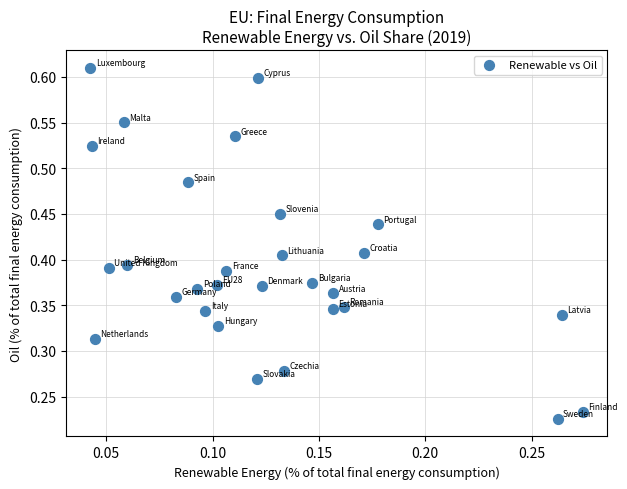

How many points are shown in the scatter plot?

29